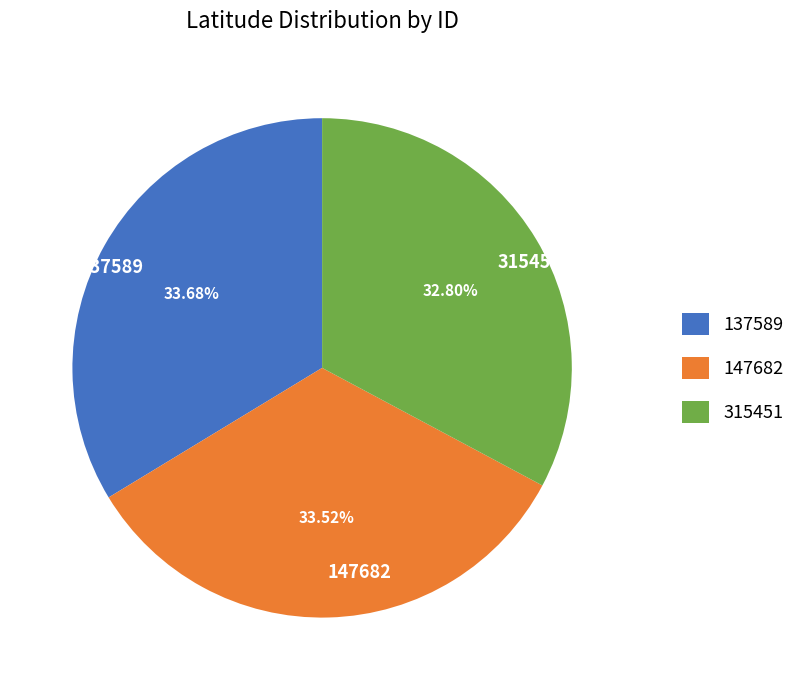

What percentage is the 147682 slice, to the nearest percent?

34%